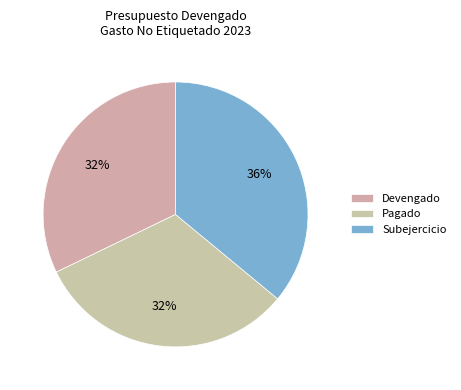

Count the number of slices in the pie.

3